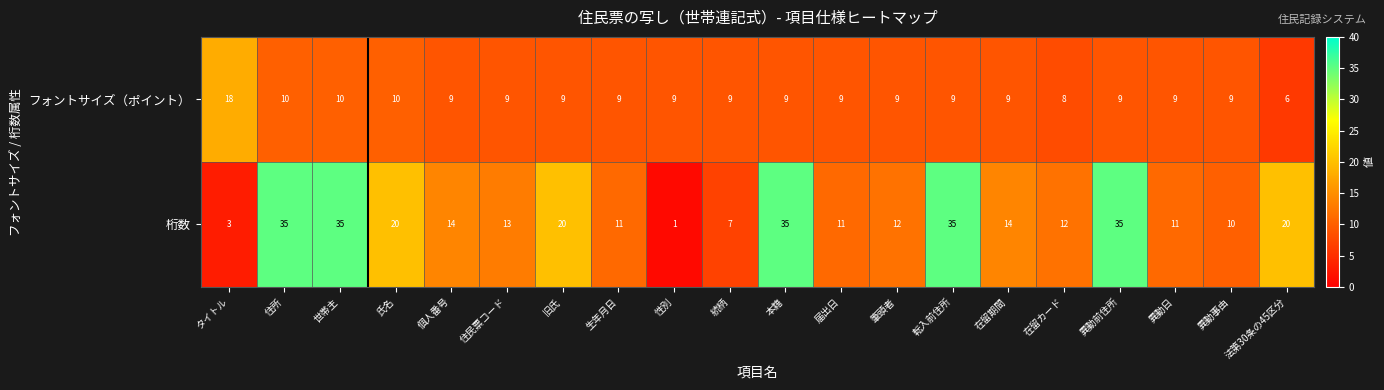

What is the sum of the フォントサイズ（ポイント） values at 異動事由 and 性別?

18